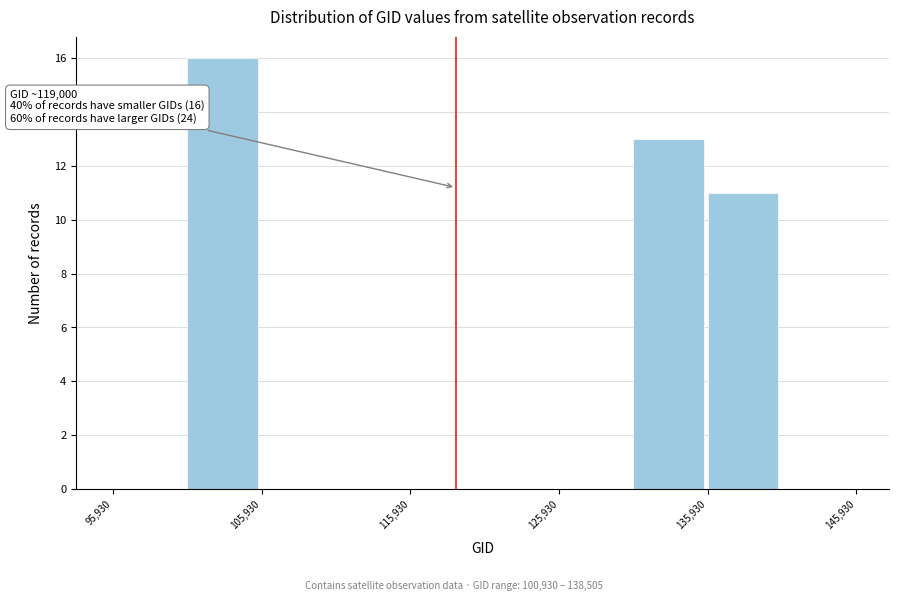

Over which range of the x-axis is the bar tallest?

101000 to 106000